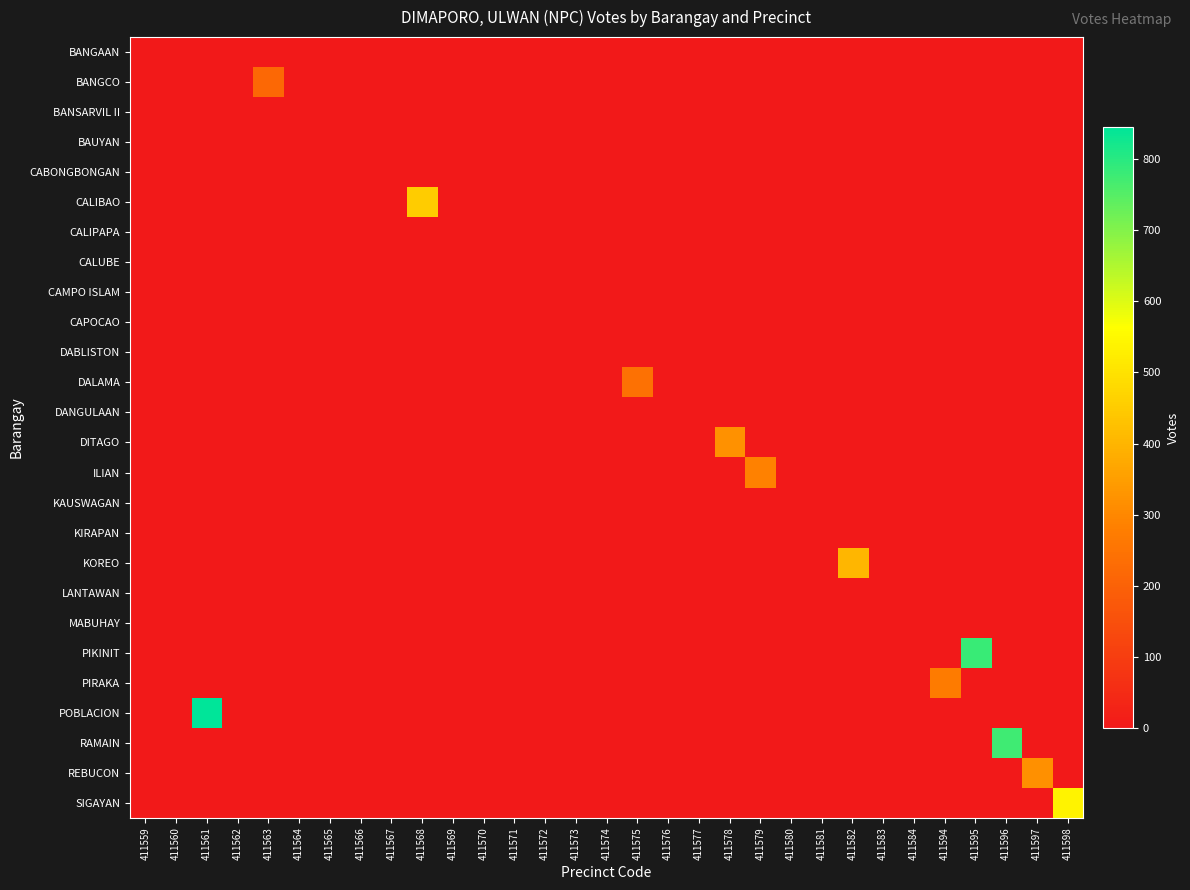

Reading left to right, what are all the values shown in this chart?

BANGAAN: 411559=0	411560=0	411561=0	411562=0	411563=0	411564=0	411565=0	411566=0	411567=0	411568=0	411569=0	411570=0	411571=0	411572=0	411573=0	411574=0	411575=0	411576=0	411577=0	411578=0	411579=0	411580=0	411581=0	411582=0	411583=0	411584=0	411594=0	411595=0	411596=0	411597=0	411598=0
BANGCO: 411559=0	411560=0	411561=0	411562=0	411563=218	411564=0	411565=0	411566=0	411567=0	411568=0	411569=0	411570=0	411571=0	411572=0	411573=0	411574=0	411575=0	411576=0	411577=0	411578=0	411579=0	411580=0	411581=0	411582=0	411583=0	411584=0	411594=0	411595=0	411596=0	411597=0	411598=0
BANSARVIL II: 411559=0	411560=0	411561=0	411562=0	411563=0	411564=0	411565=0	411566=0	411567=0	411568=0	411569=0	411570=0	411571=0	411572=0	411573=0	411574=0	411575=0	411576=0	411577=0	411578=0	411579=0	411580=0	411581=0	411582=0	411583=0	411584=0	411594=0	411595=0	411596=0	411597=0	411598=0
BAUYAN: 411559=0	411560=0	411561=0	411562=0	411563=0	411564=0	411565=0	411566=0	411567=0	411568=0	411569=0	411570=0	411571=0	411572=0	411573=0	411574=0	411575=0	411576=0	411577=0	411578=0	411579=0	411580=0	411581=0	411582=0	411583=0	411584=0	411594=0	411595=0	411596=0	411597=0	411598=0
CABONGBONGAN: 411559=0	411560=0	411561=0	411562=0	411563=0	411564=0	411565=0	411566=0	411567=0	411568=0	411569=0	411570=0	411571=0	411572=0	411573=0	411574=0	411575=0	411576=0	411577=0	411578=0	411579=0	411580=0	411581=0	411582=0	411583=0	411584=0	411594=0	411595=0	411596=0	411597=0	411598=0
CALIBAO: 411559=0	411560=0	411561=0	411562=0	411563=0	411564=0	411565=0	411566=0	411567=0	411568=451	411569=0	411570=0	411571=0	411572=0	411573=0	411574=0	411575=0	411576=0	411577=0	411578=0	411579=0	411580=0	411581=0	411582=0	411583=0	411584=0	411594=0	411595=0	411596=0	411597=0	411598=0
CALIPAPA: 411559=0	411560=0	411561=0	411562=0	411563=0	411564=0	411565=0	411566=0	411567=0	411568=0	411569=0	411570=0	411571=0	411572=0	411573=0	411574=0	411575=0	411576=0	411577=0	411578=0	411579=0	411580=0	411581=0	411582=0	411583=0	411584=0	411594=0	411595=0	411596=0	411597=0	411598=0
CALUBE: 411559=0	411560=0	411561=0	411562=0	411563=0	411564=0	411565=0	411566=0	411567=0	411568=0	411569=0	411570=0	411571=0	411572=0	411573=0	411574=0	411575=0	411576=0	411577=0	411578=0	411579=0	411580=0	411581=0	411582=0	411583=0	411584=0	411594=0	411595=0	411596=0	411597=0	411598=0
CAMPO ISLAM: 411559=0	411560=0	411561=0	411562=0	411563=0	411564=0	411565=0	411566=0	411567=0	411568=0	411569=0	411570=0	411571=0	411572=0	411573=0	411574=0	411575=0	411576=0	411577=0	411578=0	411579=0	411580=0	411581=0	411582=0	411583=0	411584=0	411594=0	411595=0	411596=0	411597=0	411598=0
CAPOCAO: 411559=0	411560=0	411561=0	411562=0	411563=0	411564=0	411565=0	411566=0	411567=0	411568=0	411569=0	411570=0	411571=0	411572=0	411573=0	411574=0	411575=0	411576=0	411577=0	411578=0	411579=0	411580=0	411581=0	411582=0	411583=0	411584=0	411594=0	411595=0	411596=0	411597=0	411598=0
DABLISTON: 411559=0	411560=0	411561=0	411562=0	411563=0	411564=0	411565=0	411566=0	411567=0	411568=0	411569=0	411570=0	411571=0	411572=0	411573=0	411574=0	411575=0	411576=0	411577=0	411578=0	411579=0	411580=0	411581=0	411582=0	411583=0	411584=0	411594=0	411595=0	411596=0	411597=0	411598=0
DALAMA: 411559=0	411560=0	411561=0	411562=0	411563=0	411564=0	411565=0	411566=0	411567=0	411568=0	411569=0	411570=0	411571=0	411572=0	411573=0	411574=0	411575=244	411576=0	411577=0	411578=0	411579=0	411580=0	411581=0	411582=0	411583=0	411584=0	411594=0	411595=0	411596=0	411597=0	411598=0
DANGULAAN: 411559=0	411560=0	411561=0	411562=0	411563=0	411564=0	411565=0	411566=0	411567=0	411568=0	411569=0	411570=0	411571=0	411572=0	411573=0	411574=0	411575=0	411576=0	411577=0	411578=0	411579=0	411580=0	411581=0	411582=0	411583=0	411584=0	411594=0	411595=0	411596=0	411597=0	411598=0
DITAGO: 411559=0	411560=0	411561=0	411562=0	411563=0	411564=0	411565=0	411566=0	411567=0	411568=0	411569=0	411570=0	411571=0	411572=0	411573=0	411574=0	411575=0	411576=0	411577=0	411578=321	411579=0	411580=0	411581=0	411582=0	411583=0	411584=0	411594=0	411595=0	411596=0	411597=0	411598=0
ILIAN: 411559=0	411560=0	411561=0	411562=0	411563=0	411564=0	411565=0	411566=0	411567=0	411568=0	411569=0	411570=0	411571=0	411572=0	411573=0	411574=0	411575=0	411576=0	411577=0	411578=0	411579=285	411580=0	411581=0	411582=0	411583=0	411584=0	411594=0	411595=0	411596=0	411597=0	411598=0
KAUSWAGAN: 411559=0	411560=0	411561=0	411562=0	411563=0	411564=0	411565=0	411566=0	411567=0	411568=0	411569=0	411570=0	411571=0	411572=0	411573=0	411574=0	411575=0	411576=0	411577=0	411578=0	411579=0	411580=0	411581=0	411582=0	411583=0	411584=0	411594=0	411595=0	411596=0	411597=0	411598=0
KIRAPAN: 411559=0	411560=0	411561=0	411562=0	411563=0	411564=0	411565=0	411566=0	411567=0	411568=0	411569=0	411570=0	411571=0	411572=0	411573=0	411574=0	411575=0	411576=0	411577=0	411578=0	411579=0	411580=0	411581=0	411582=0	411583=0	411584=0	411594=0	411595=0	411596=0	411597=0	411598=0
KOREO: 411559=0	411560=0	411561=0	411562=0	411563=0	411564=0	411565=0	411566=0	411567=0	411568=0	411569=0	411570=0	411571=0	411572=0	411573=0	411574=0	411575=0	411576=0	411577=0	411578=0	411579=0	411580=0	411581=0	411582=403	411583=0	411584=0	411594=0	411595=0	411596=0	411597=0	411598=0
LANTAWAN: 411559=0	411560=0	411561=0	411562=0	411563=0	411564=0	411565=0	411566=0	411567=0	411568=0	411569=0	411570=0	411571=0	411572=0	411573=0	411574=0	411575=0	411576=0	411577=0	411578=0	411579=0	411580=0	411581=0	411582=0	411583=0	411584=0	411594=0	411595=0	411596=0	411597=0	411598=0
MABUHAY: 411559=0	411560=0	411561=0	411562=0	411563=0	411564=0	411565=0	411566=0	411567=0	411568=0	411569=0	411570=0	411571=0	411572=0	411573=0	411574=0	411575=0	411576=0	411577=0	411578=0	411579=0	411580=0	411581=0	411582=0	411583=0	411584=0	411594=0	411595=0	411596=0	411597=0	411598=0
PIKINIT: 411559=0	411560=0	411561=0	411562=0	411563=0	411564=0	411565=0	411566=0	411567=0	411568=0	411569=0	411570=0	411571=0	411572=0	411573=0	411574=0	411575=0	411576=0	411577=0	411578=0	411579=0	411580=0	411581=0	411582=0	411583=0	411584=0	411594=0	411595=782	411596=0	411597=0	411598=0
PIRAKA: 411559=0	411560=0	411561=0	411562=0	411563=0	411564=0	411565=0	411566=0	411567=0	411568=0	411569=0	411570=0	411571=0	411572=0	411573=0	411574=0	411575=0	411576=0	411577=0	411578=0	411579=0	411580=0	411581=0	411582=0	411583=0	411584=0	411594=273	411595=0	411596=0	411597=0	411598=0
POBLACION: 411559=0	411560=0	411561=845	411562=0	411563=0	411564=0	411565=0	411566=0	411567=0	411568=0	411569=0	411570=0	411571=0	411572=0	411573=0	411574=0	411575=0	411576=0	411577=0	411578=0	411579=0	411580=0	411581=0	411582=0	411583=0	411584=0	411594=0	411595=0	411596=0	411597=0	411598=0
RAMAIN: 411559=0	411560=0	411561=0	411562=0	411563=0	411564=0	411565=0	411566=0	411567=0	411568=0	411569=0	411570=0	411571=0	411572=0	411573=0	411574=0	411575=0	411576=0	411577=0	411578=0	411579=0	411580=0	411581=0	411582=0	411583=0	411584=0	411594=0	411595=0	411596=775	411597=0	411598=0
REBUCON: 411559=0	411560=0	411561=0	411562=0	411563=0	411564=0	411565=0	411566=0	411567=0	411568=0	411569=0	411570=0	411571=0	411572=0	411573=0	411574=0	411575=0	411576=0	411577=0	411578=0	411579=0	411580=0	411581=0	411582=0	411583=0	411584=0	411594=0	411595=0	411596=0	411597=320	411598=0
SIGAYAN: 411559=0	411560=0	411561=0	411562=0	411563=0	411564=0	411565=0	411566=0	411567=0	411568=0	411569=0	411570=0	411571=0	411572=0	411573=0	411574=0	411575=0	411576=0	411577=0	411578=0	411579=0	411580=0	411581=0	411582=0	411583=0	411584=0	411594=0	411595=0	411596=0	411597=0	411598=538